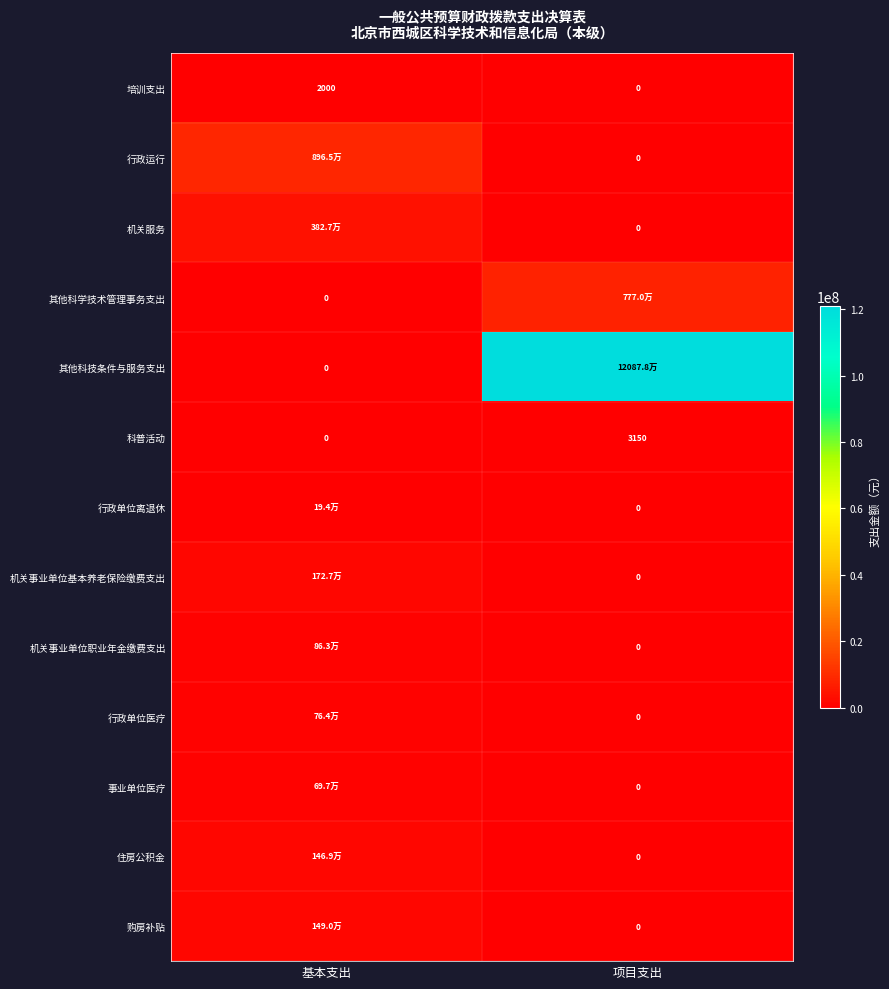

At which category is the sum across all series the highest?

项目支出